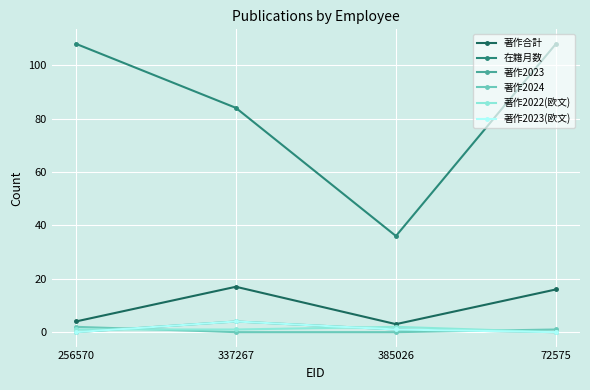

What is the label of the 3rd point from the right?

337267